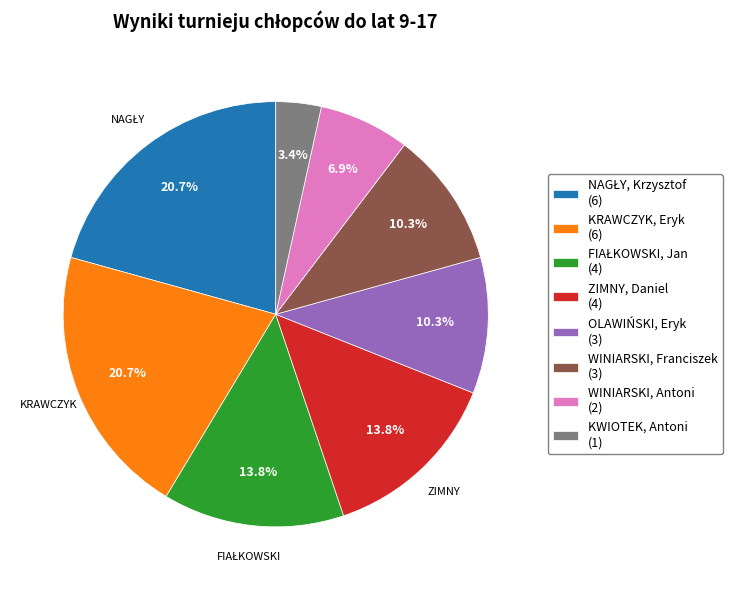

Is there any slice that represents more than half of the pie?

No